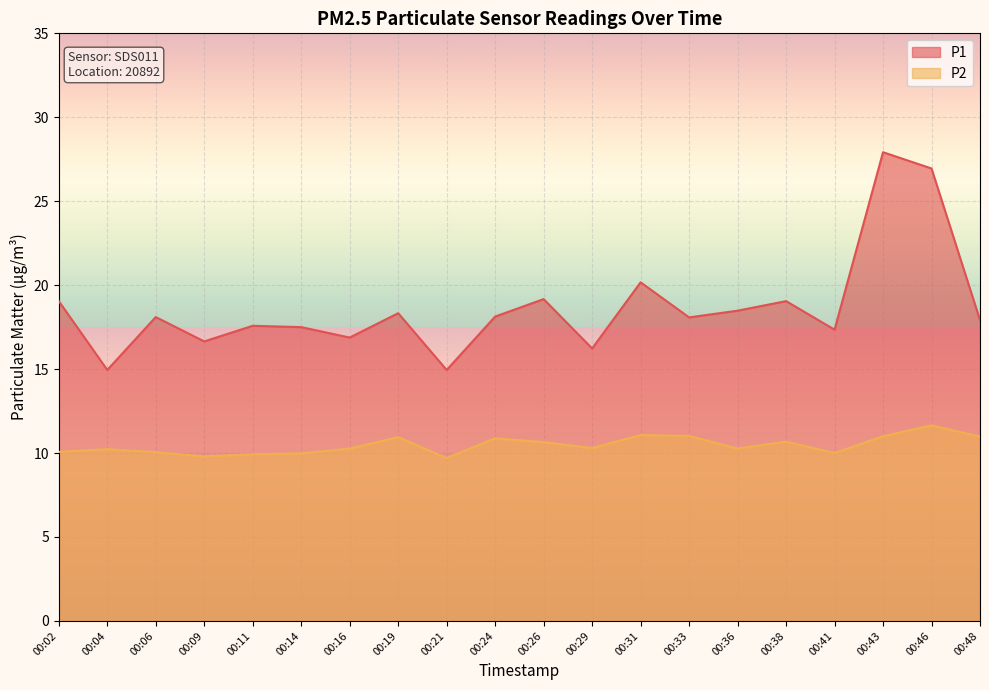

What are all the series names shown in the legend?

P1, P2